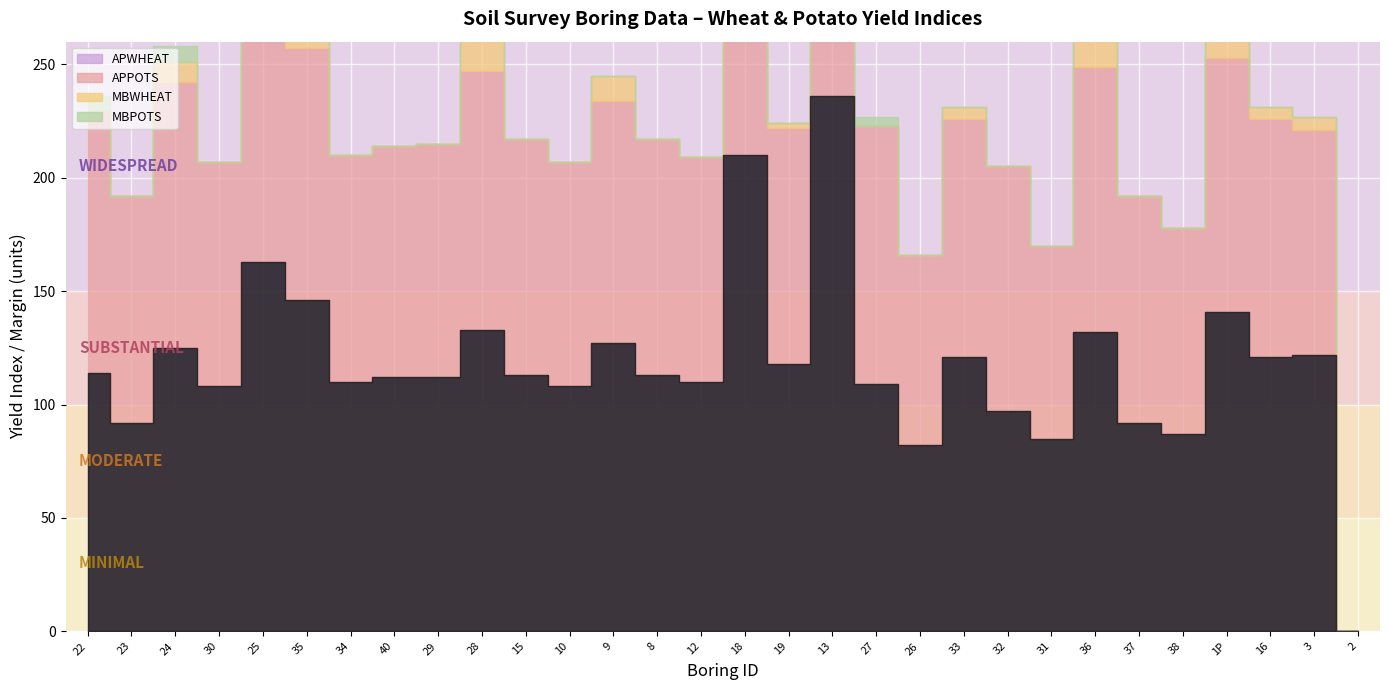

Where is the first local minimum for MBPOTS?

23